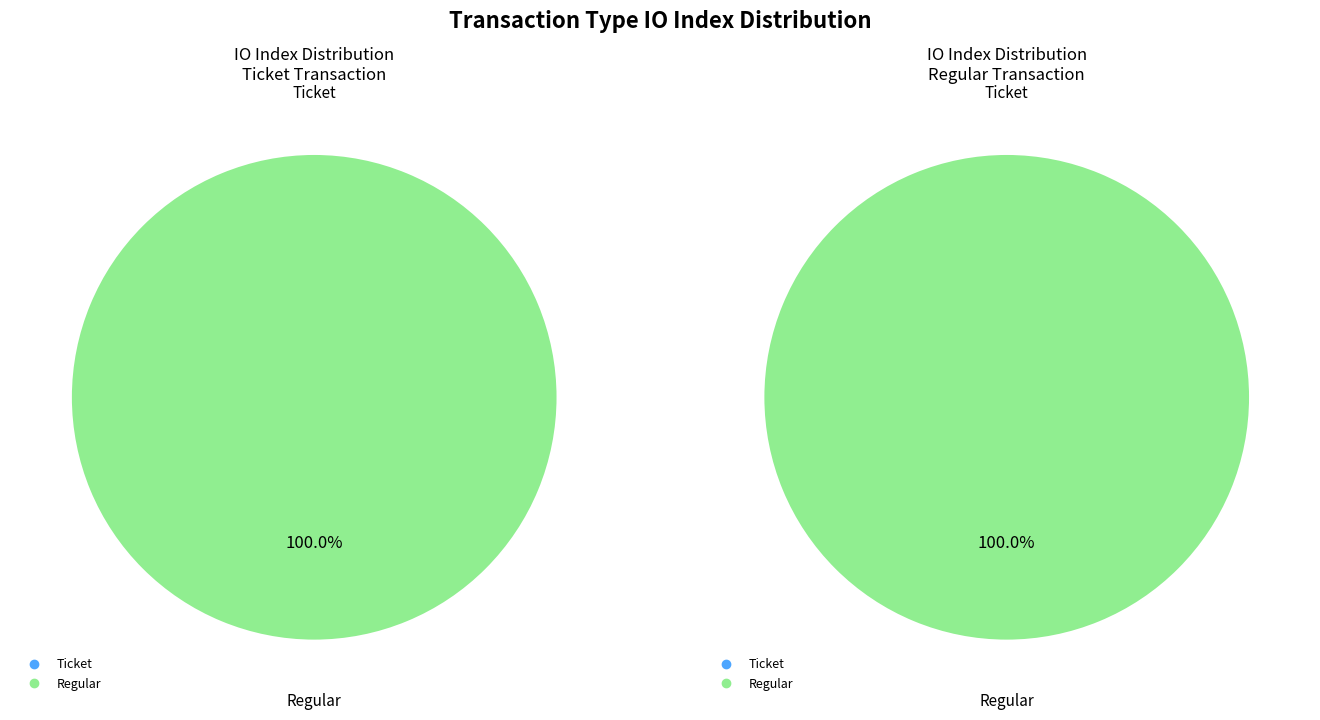

What percentage is NOT represented by io_values?

100.0%